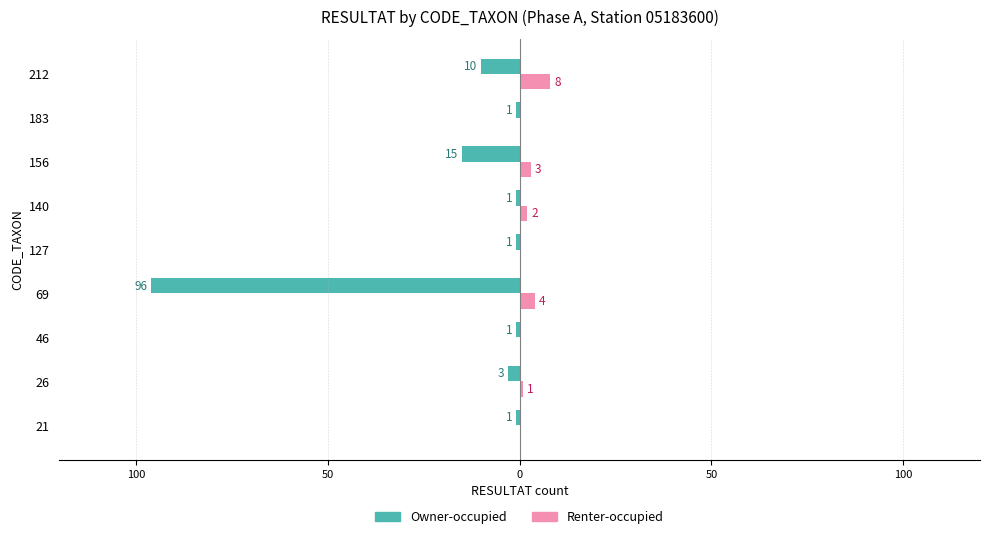

What is the average value of the Renter-occupied series?

2